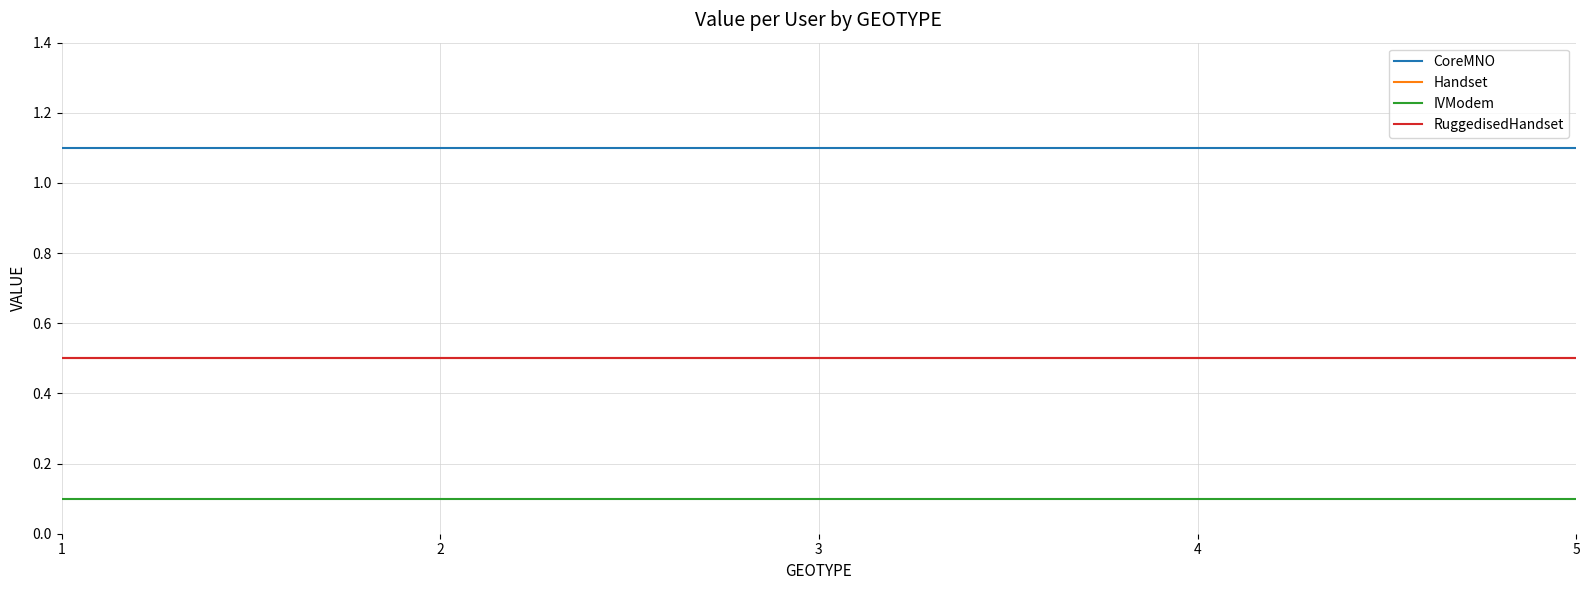

Where is CoreMNO nearest to the value 1?

1